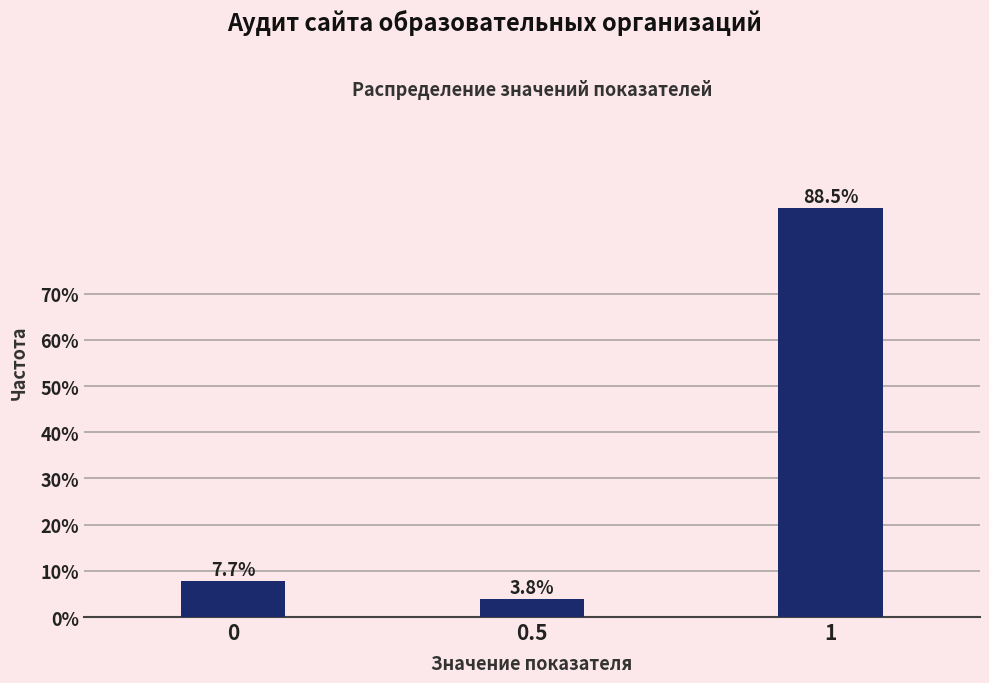

Reading left to right, list all the values displayed in this chart.

7.7	3.8	88.5